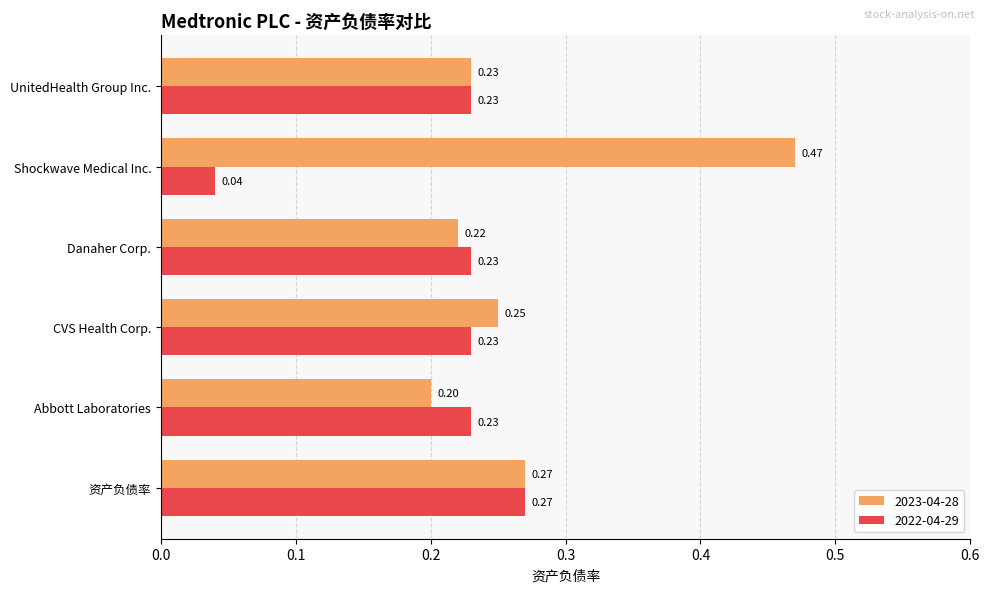

Where is 2023-04-28 nearest to the value 0?

Abbott Laboratories